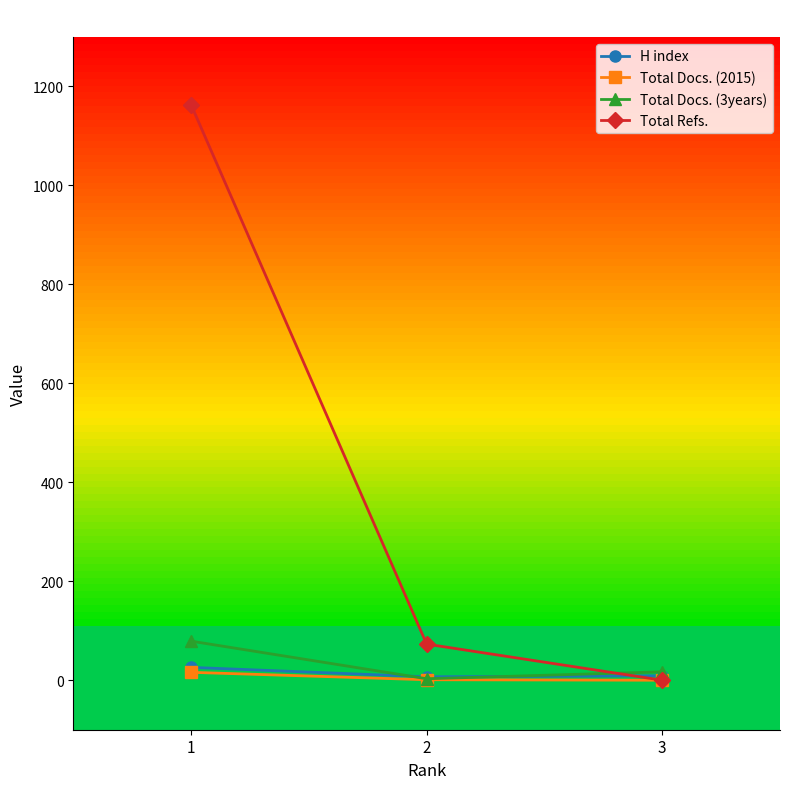

What is the approximate value of H index at 2, to the nearest 10?

10